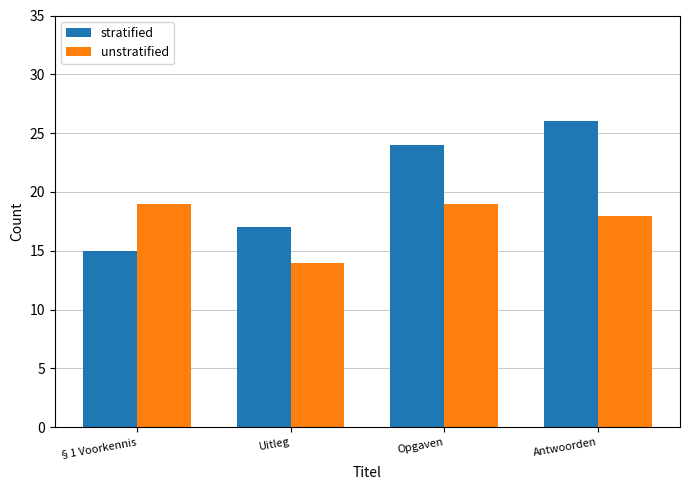

How many stratified values are between 17 and 26?

3